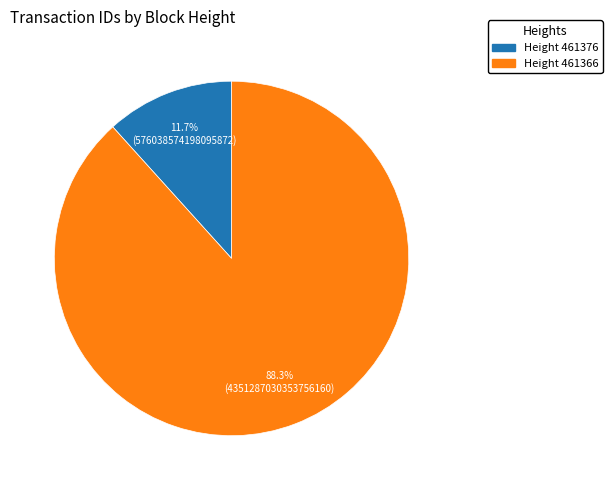

What percentage is NOT represented by Height 461366?

11.7%